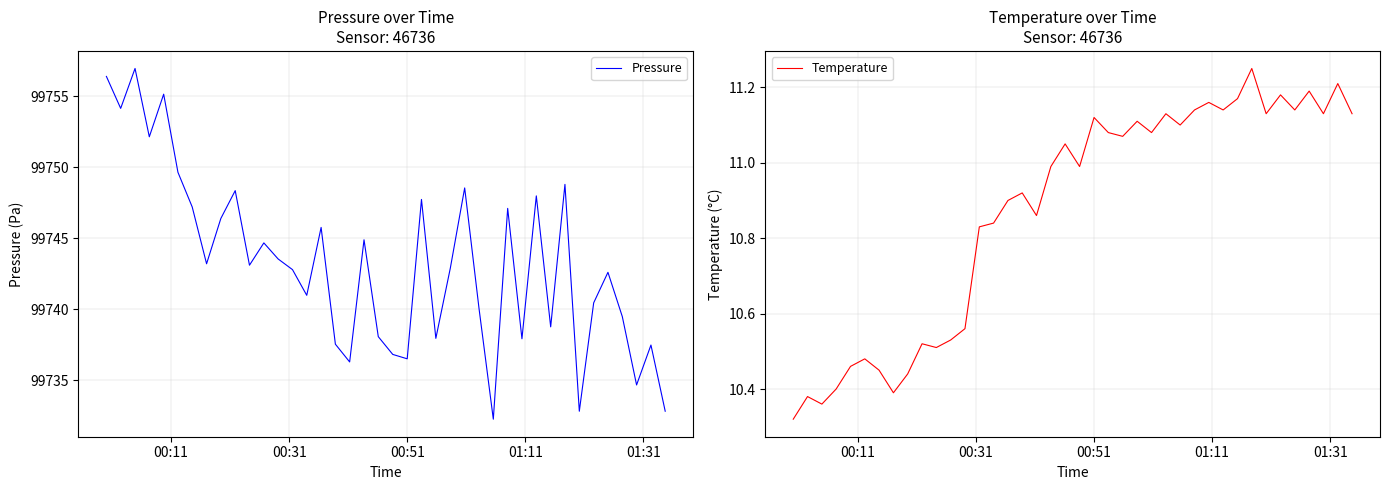

At 00:51, list the series in order from smallest to largest.

Temperature, Pressure